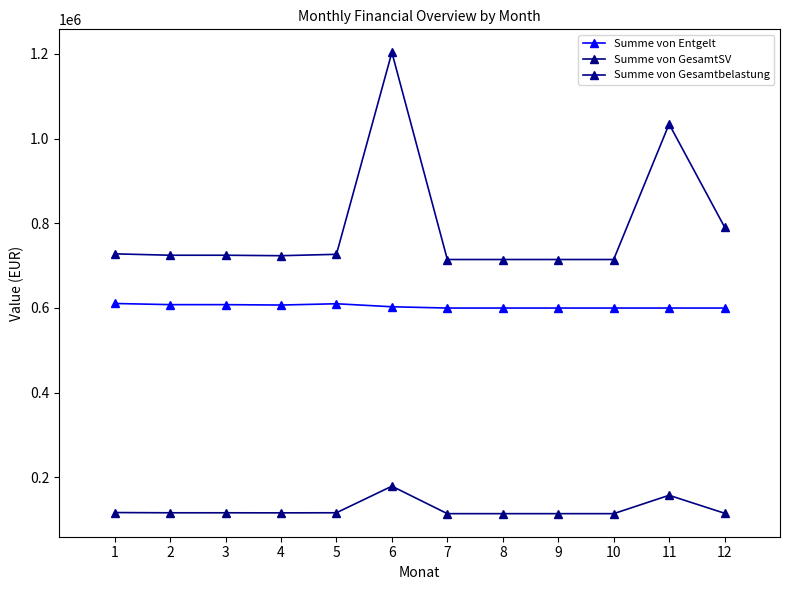

How many interior local valleys does the Summe von Entgelt series have?

1